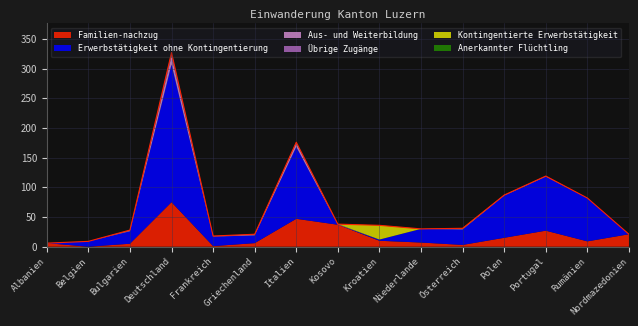

True or false: Erwerbstätigkeit ohne Kontingentierung has a value of 16 at Frankreich.

True